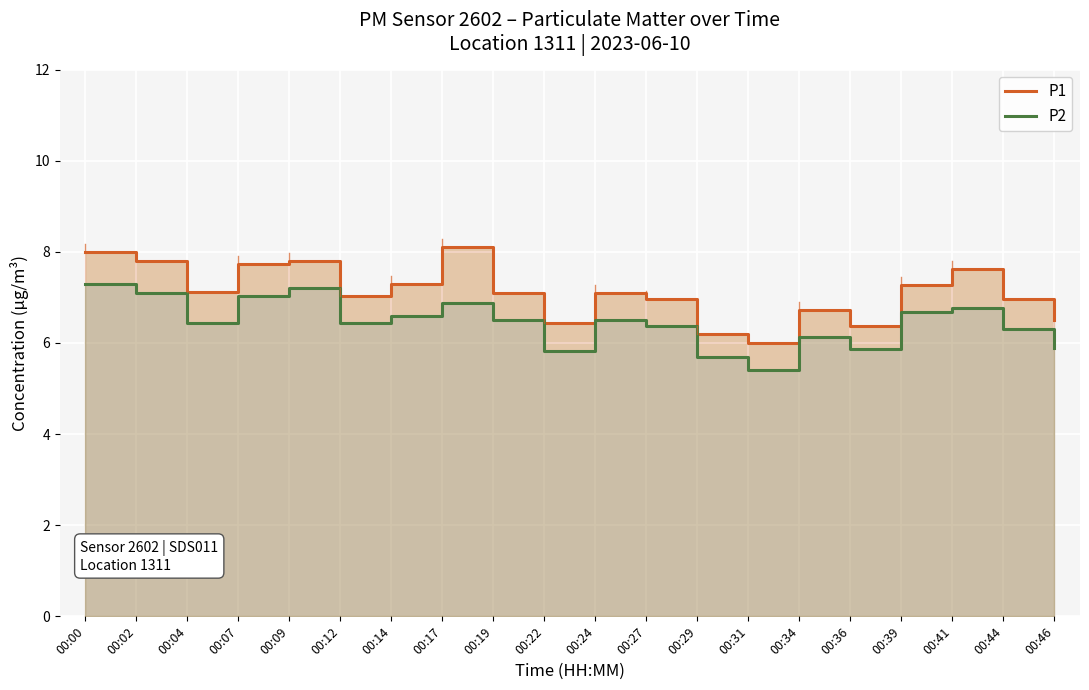

Reading left to right, list all the values displayed in this chart.

P1: 8.0	7.8	7.1	7.7	7.8	7.0	7.3	8.1	7.1	6.4	7.1	7.0	6.2	6.0	6.7	6.4	7.3	7.6	7.0	6.5
P2: 7.3	7.1	6.4	7.0	7.2	6.4	6.6	6.9	6.5	5.8	6.5	6.4	5.7	5.4	6.1	5.9	6.7	6.8	6.3	5.9